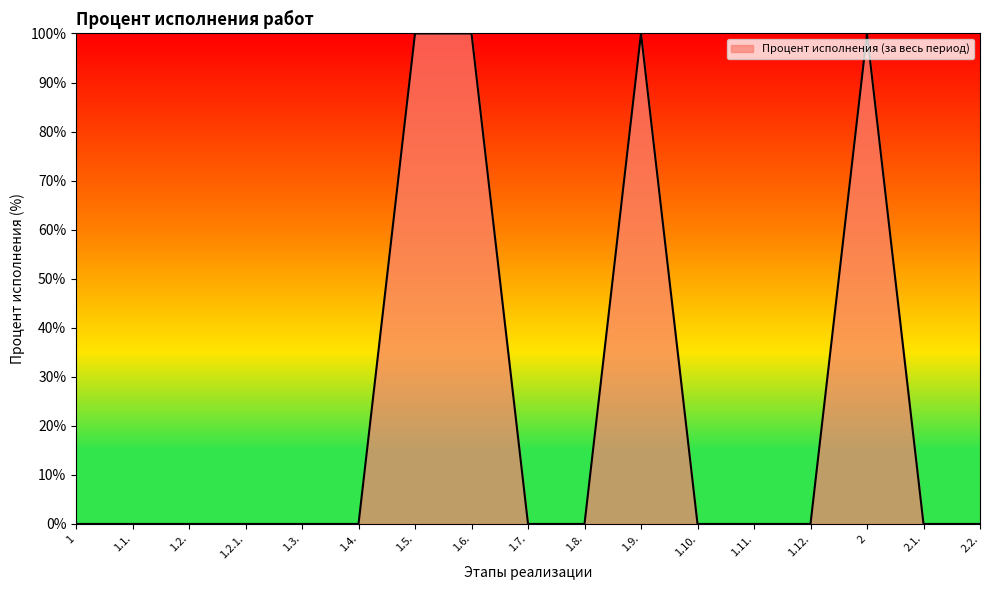

What is the greatest value displayed?

100